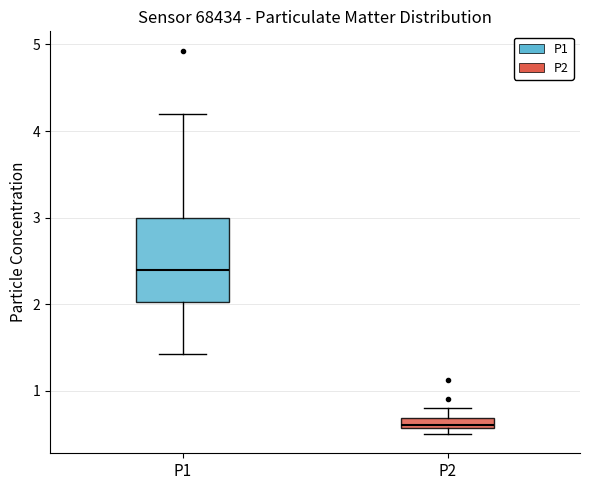

Which box is the tallest, from its lower edge to its upper edge?

P1